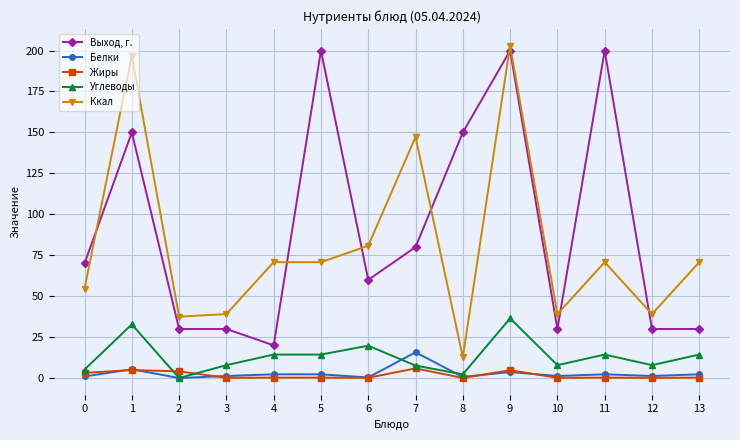

Does the chart have visible grid lines?

Yes